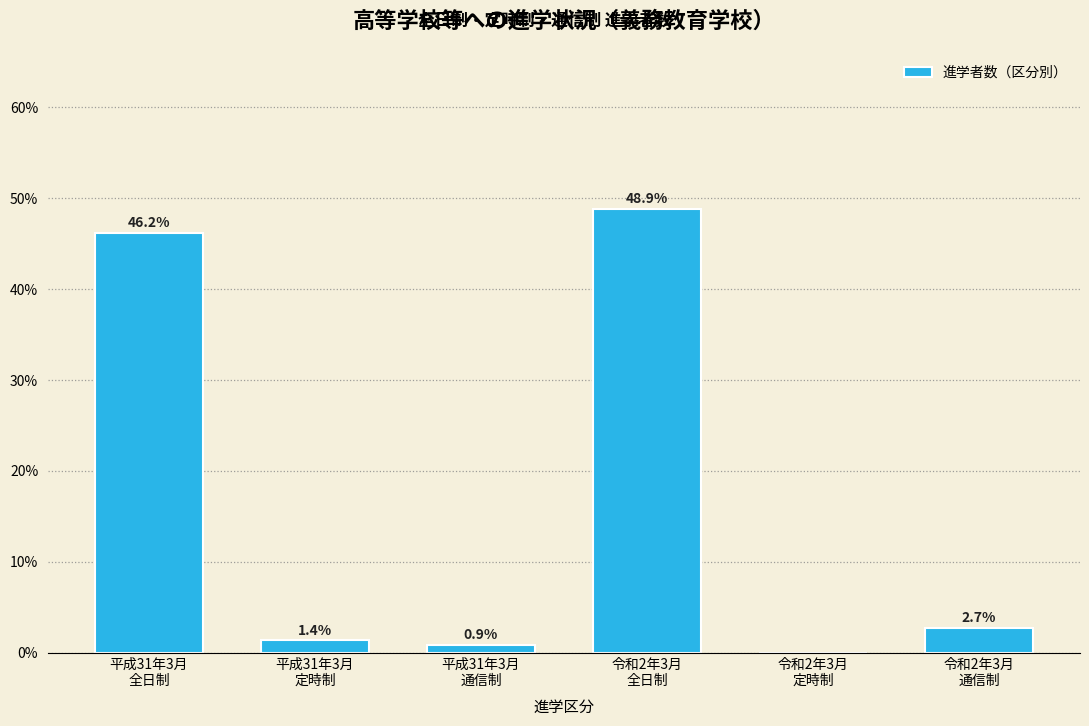

What is the greatest value displayed?

48.9